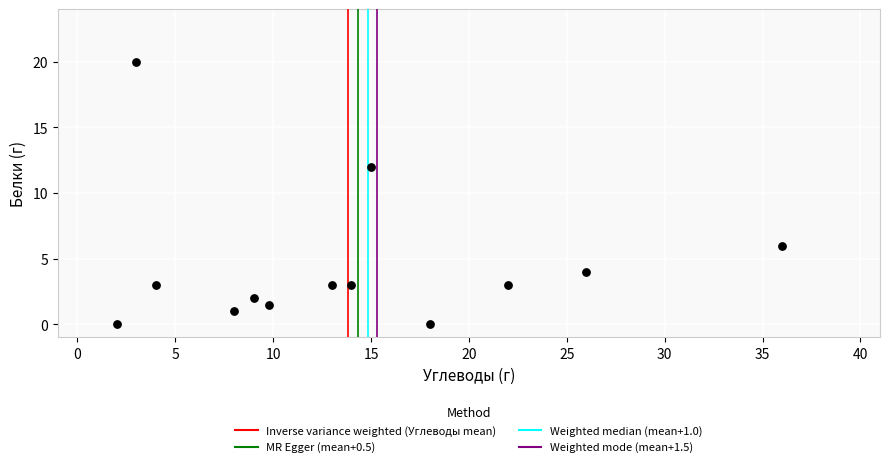

What Y value in the scatter plot is closest to 10?

12.0